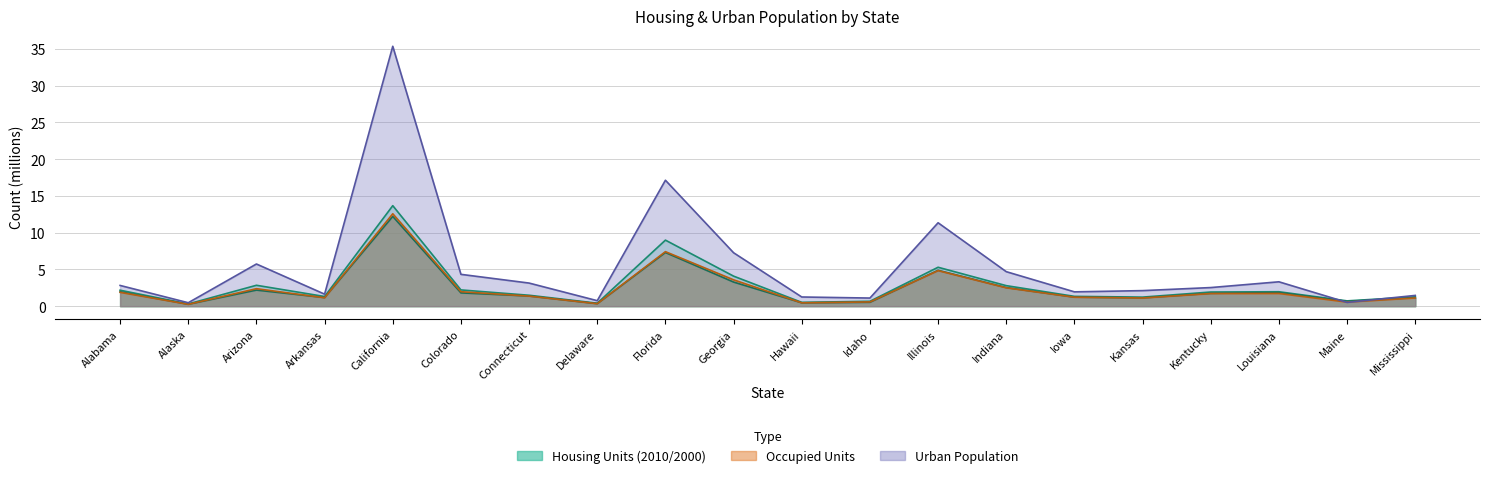

How many intersections are there between total_housing_units_2000 and occupied?

8